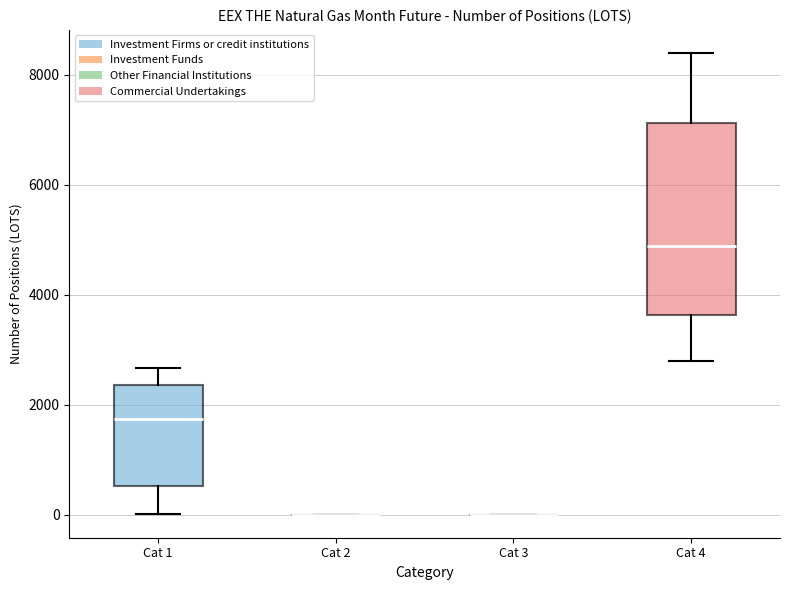

Reading left to right, transcribe this box plot: for each box, give where its median line is, the range the box spans, and where its two whiskers end, as read against the y-axis. The values are not printed on the chart, so give them approximately, as read against the axis.

Cat 1: median 1800, box 600 to 2400, whiskers 0 to 2600
Cat 2: box collapsed to a line at 0, whiskers 0 to 0
Cat 3: box collapsed to a line at 0, whiskers 0 to 0
Cat 4: median 4800, box 3600 to 7200, whiskers 2800 to 8400